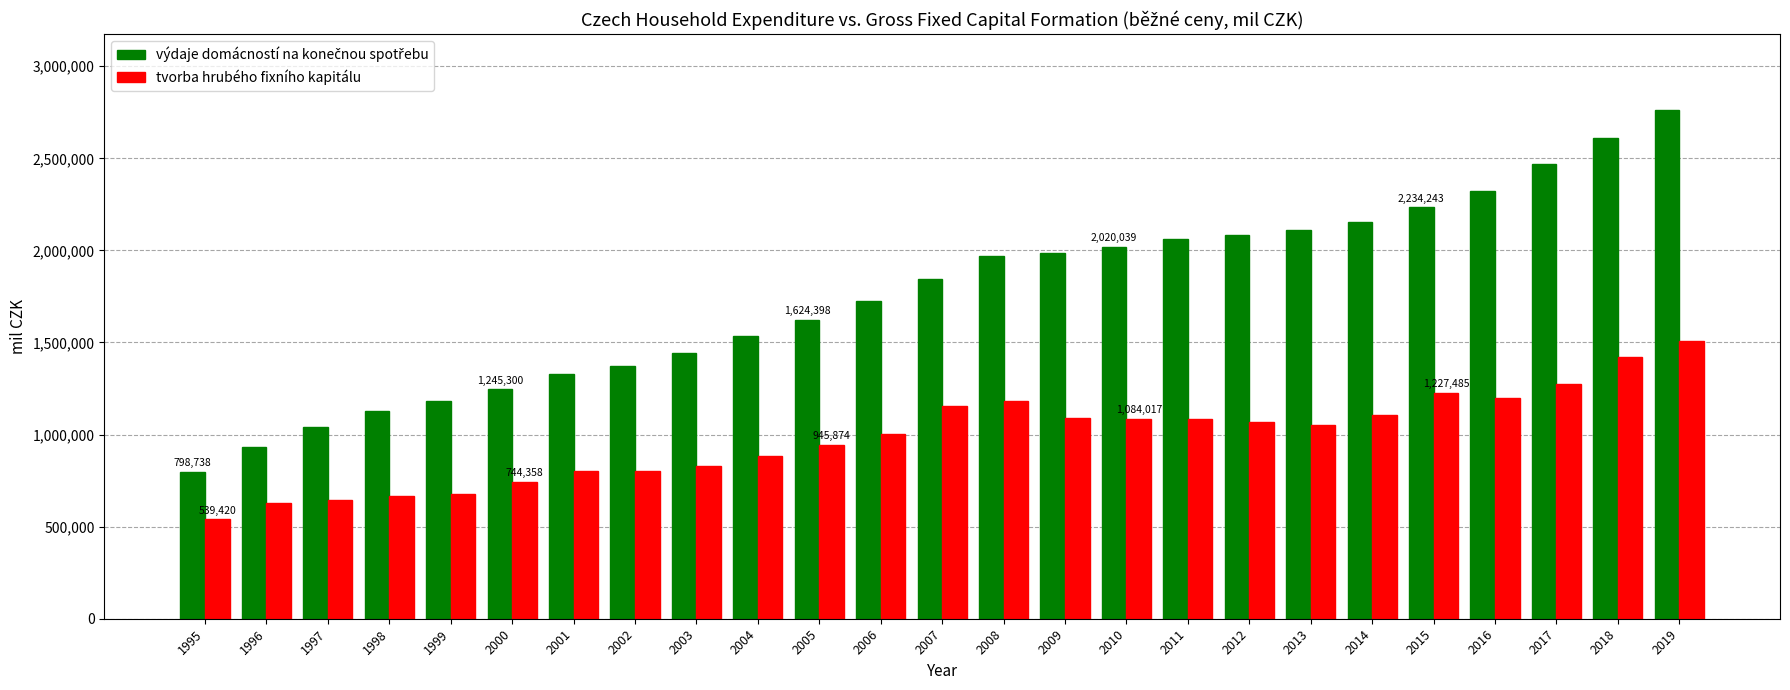

What is the maximum value shown in the chart?

2759825